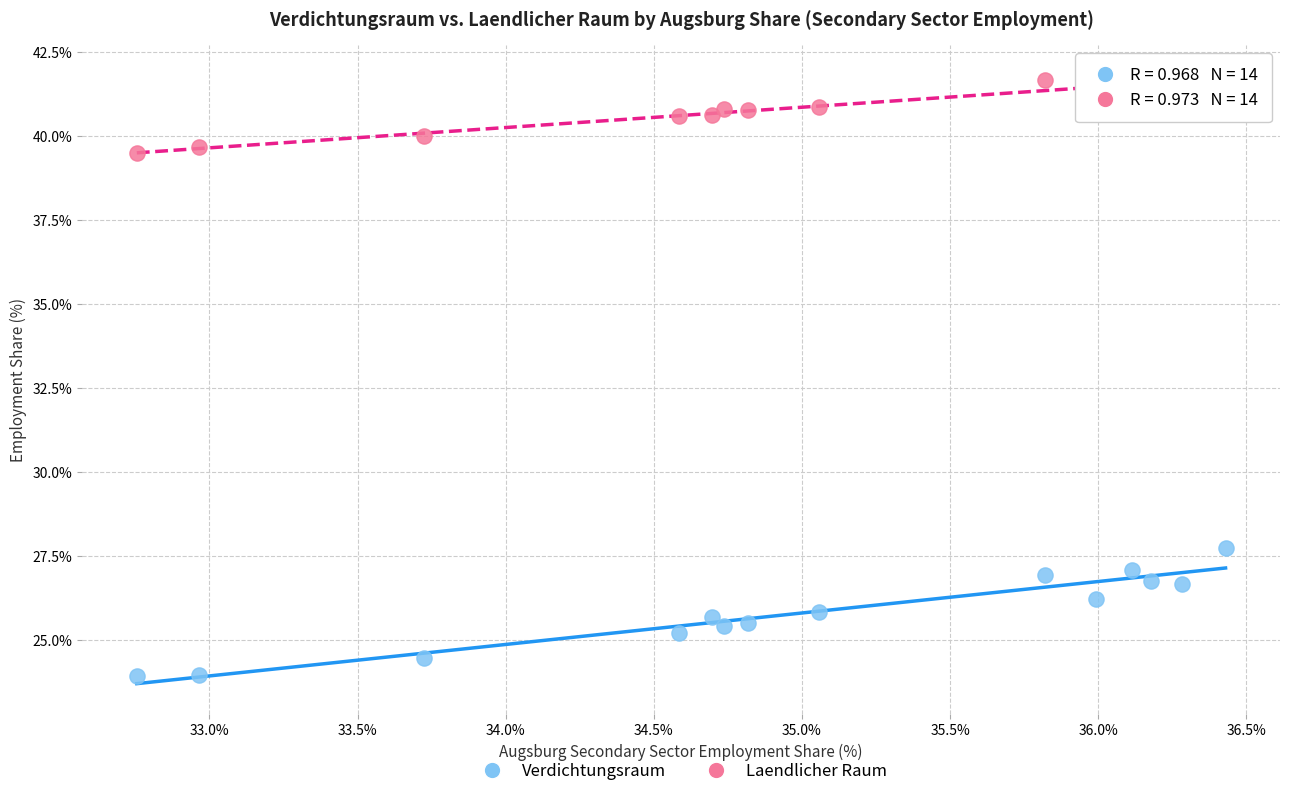

Which series has the largest Y range (max minus min)?

Verdichtungsraum